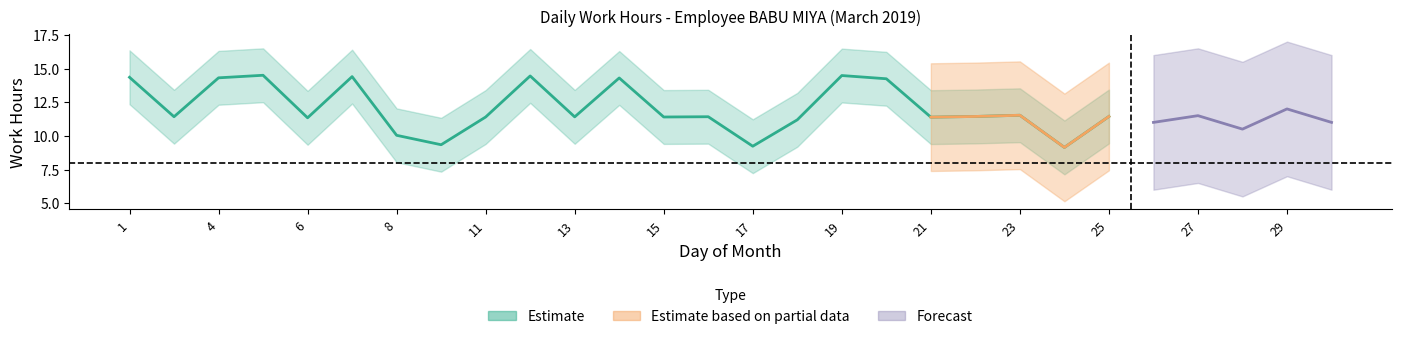

How many lines are shown in the chart?

3